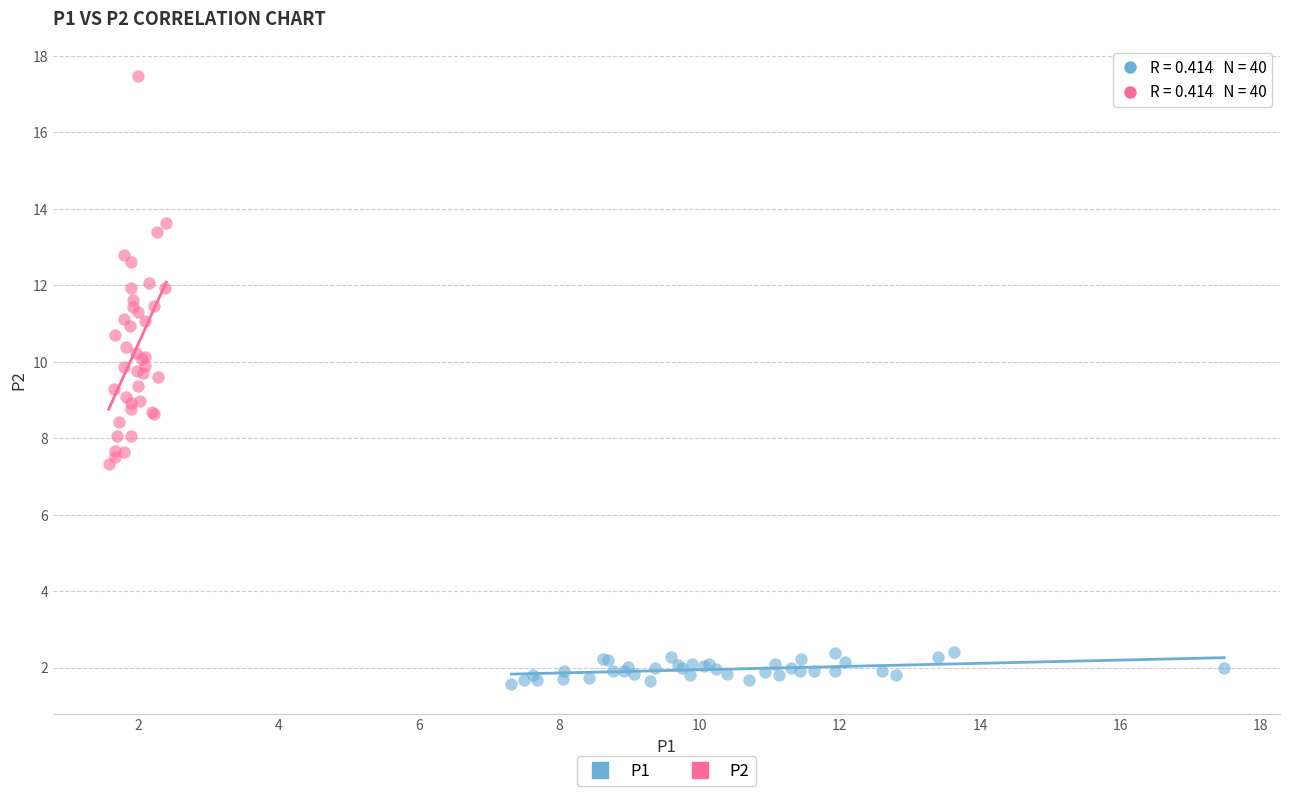

Which series reaches the maximum Y coordinate?

P2